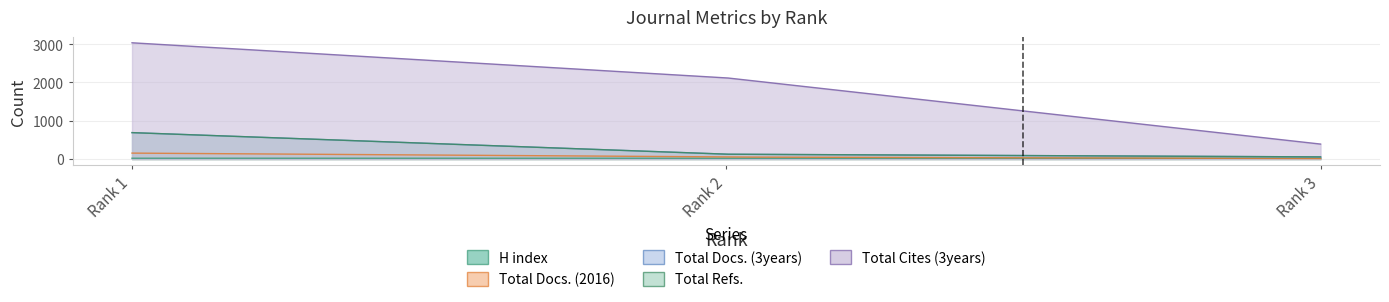

Rank the series at 3 from highest to lowest value.

Total Cites (3years), Total Docs. (3years), Total Refs., H index, Total Docs. (2016)